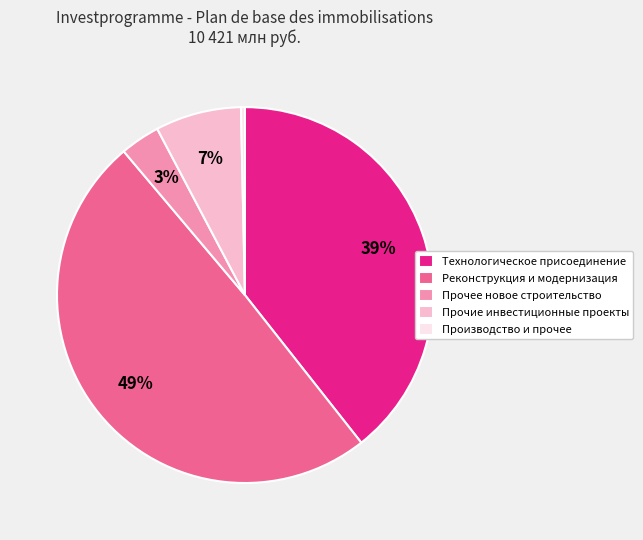

What is the largest slice in the pie chart?

Реконструкция и модернизация